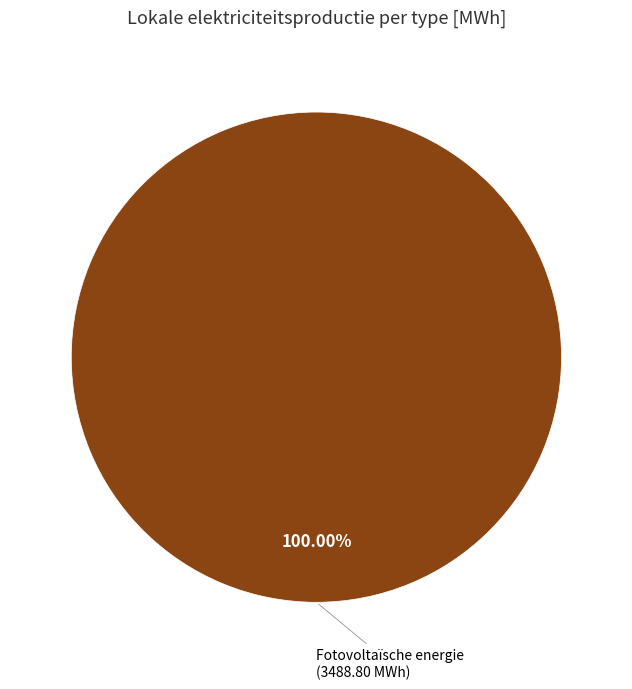

Is there any slice that represents more than half of the pie?

Yes